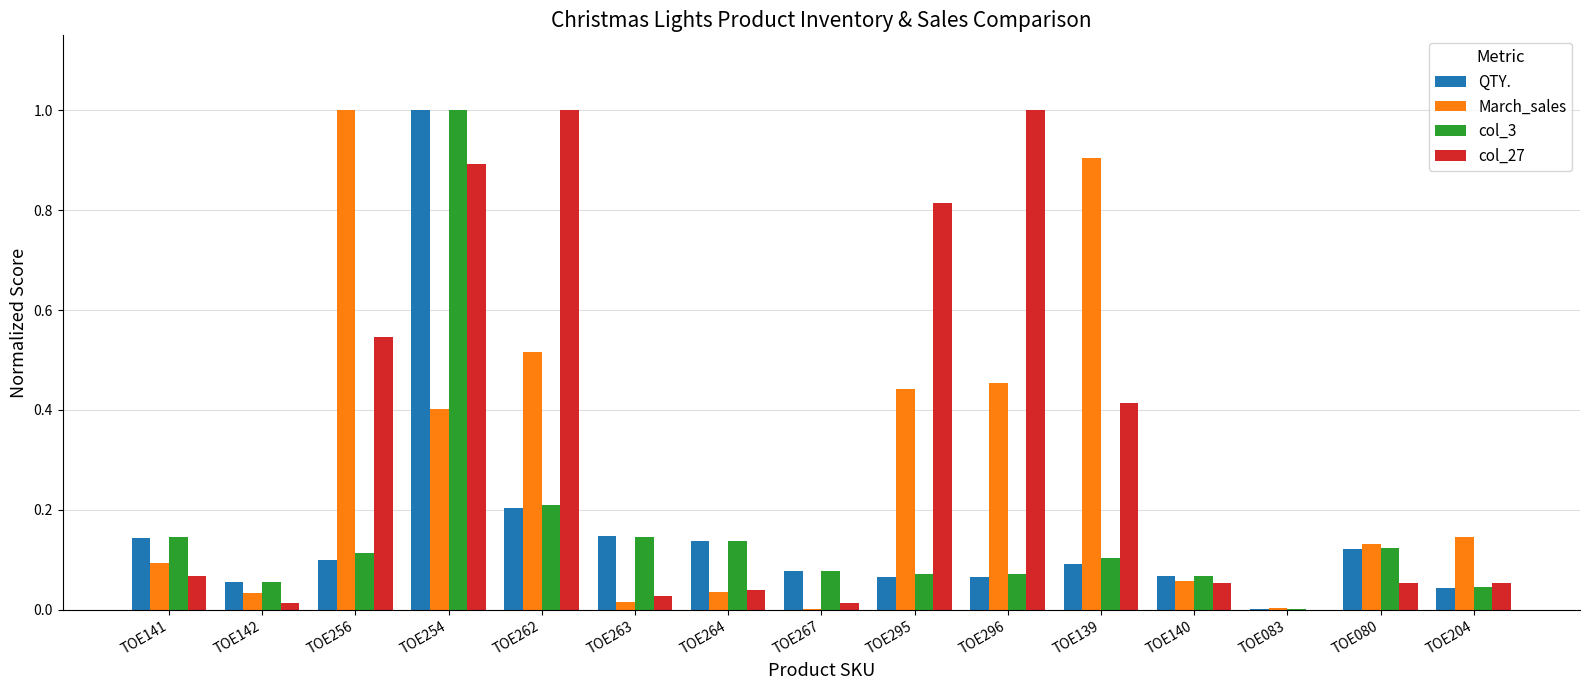

Between TOE256 and TOE080, which series saw the biggest shift?

March_sales